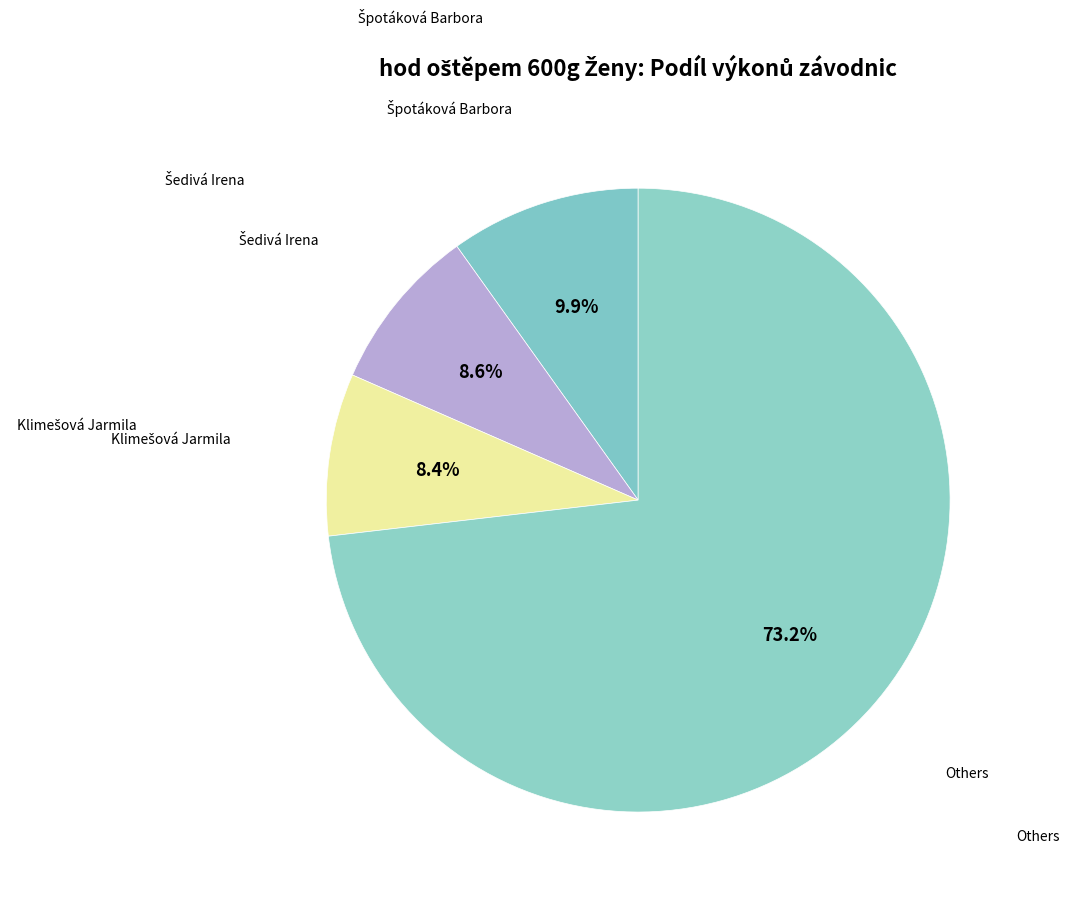

How many slices are in this pie chart?

4